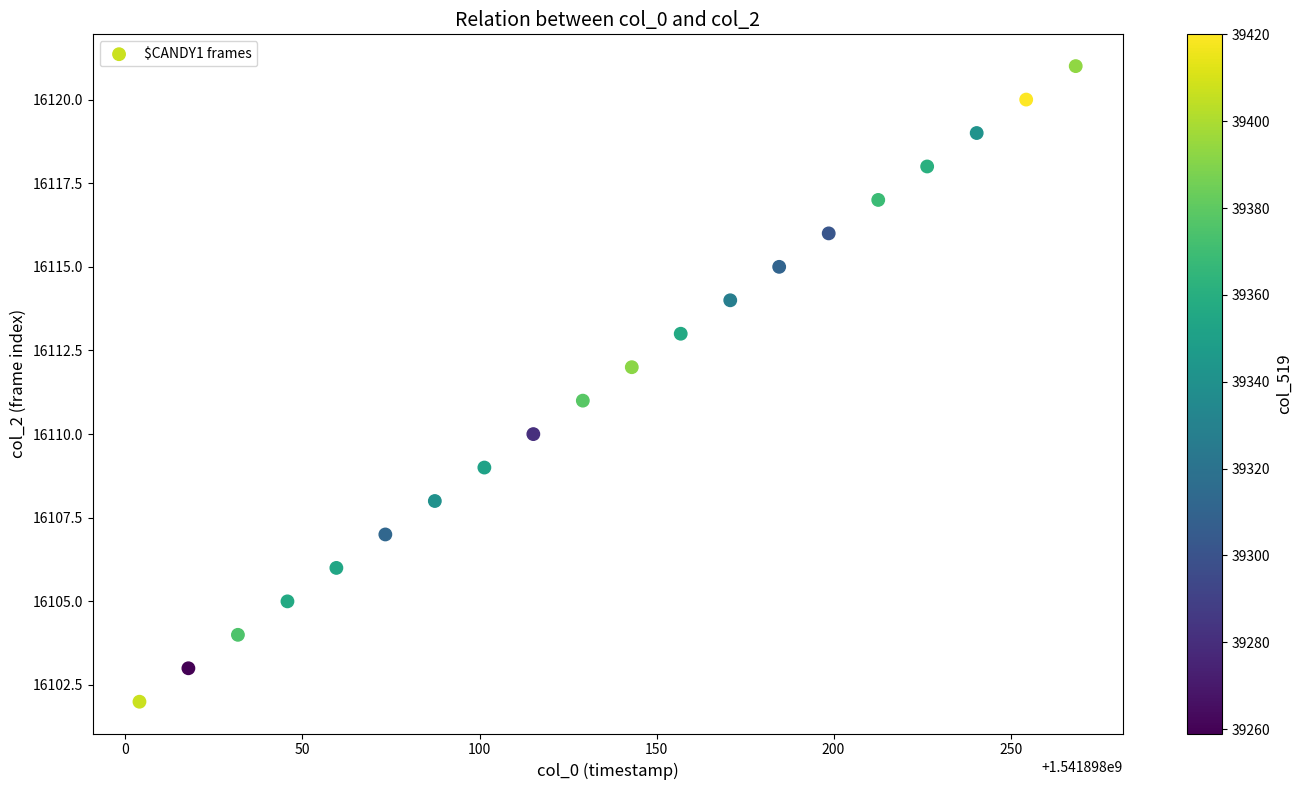

What is the range of Y values (max minus min)?

19